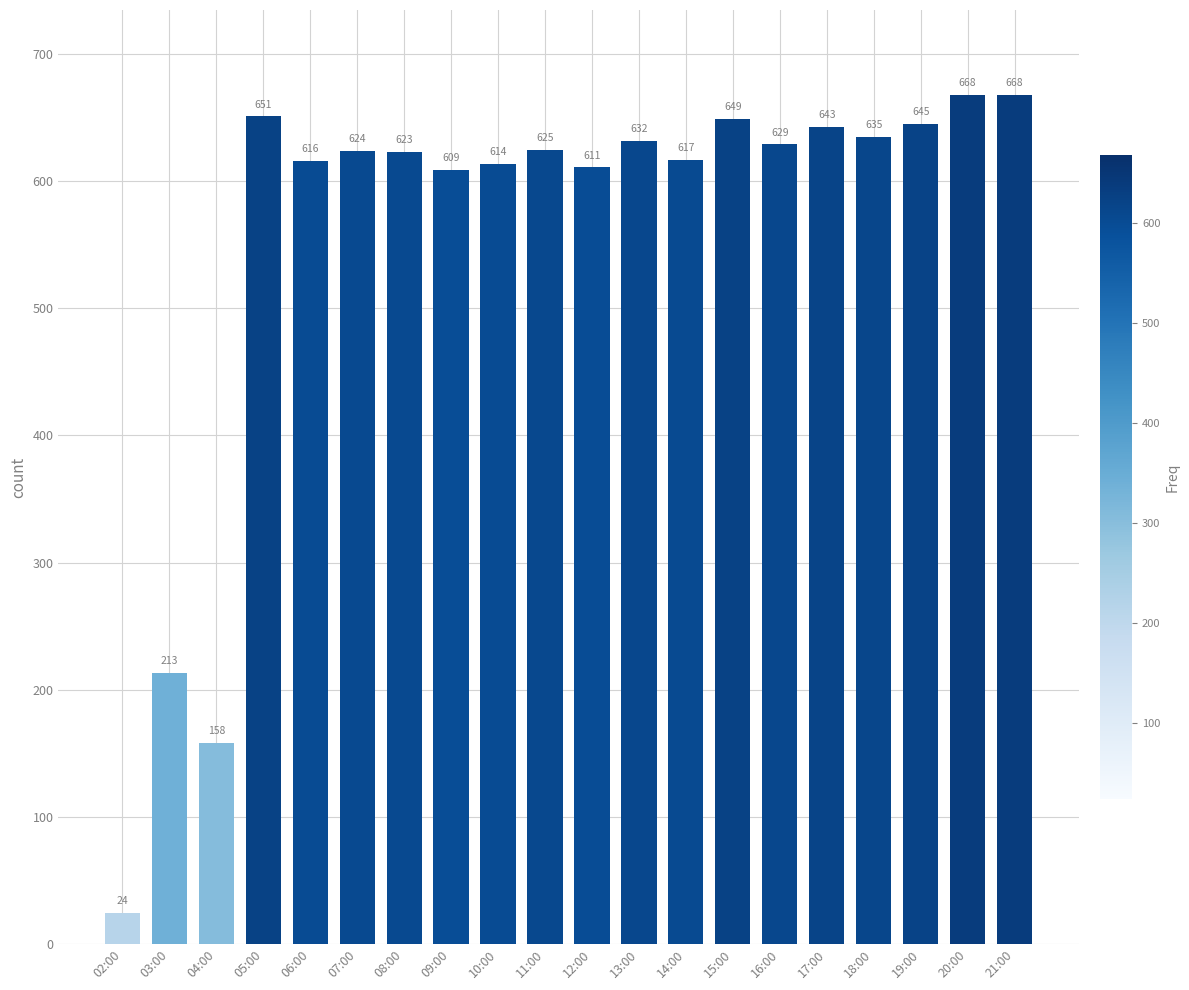

At which label is the value closest to 346?

03:00